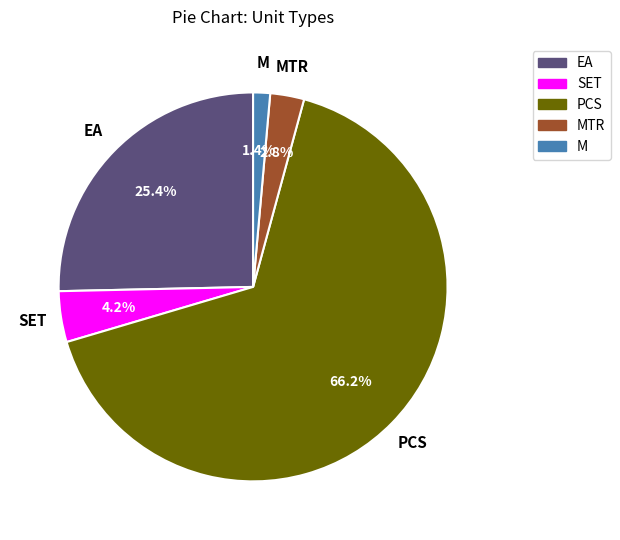

Does any single category account for the majority?

Yes